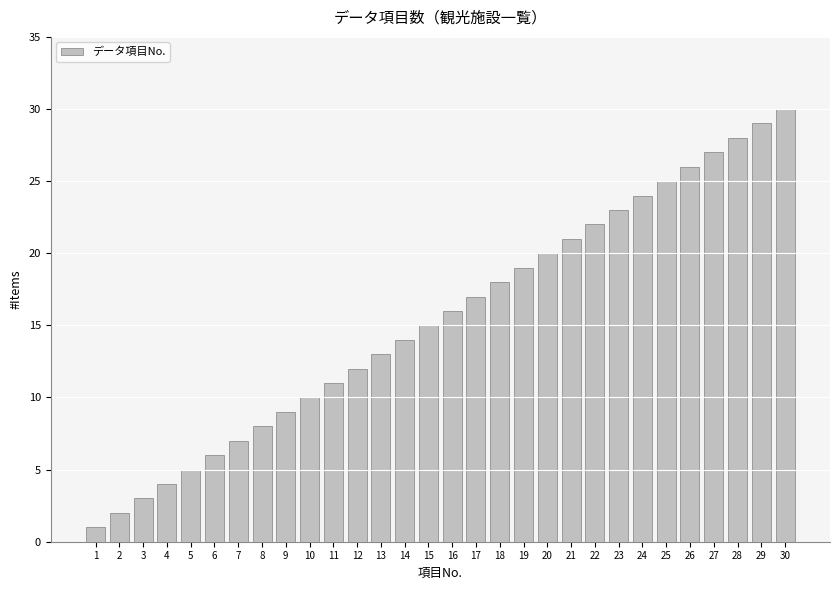

How many series are shown in this chart?

1